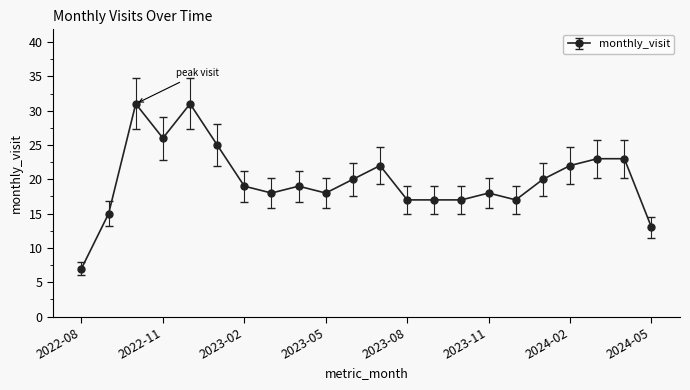

What is the difference between the maximum and minimum values?

24